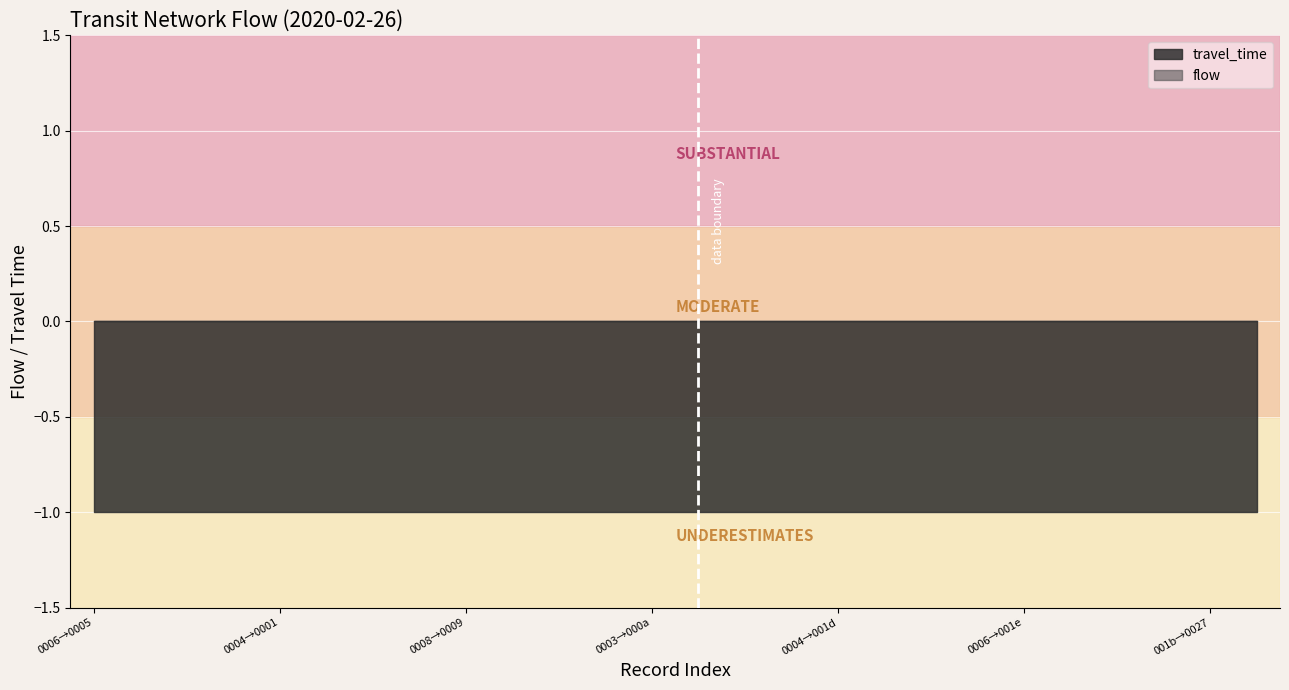

Which series changed the most between 4 and 14?

travel_time